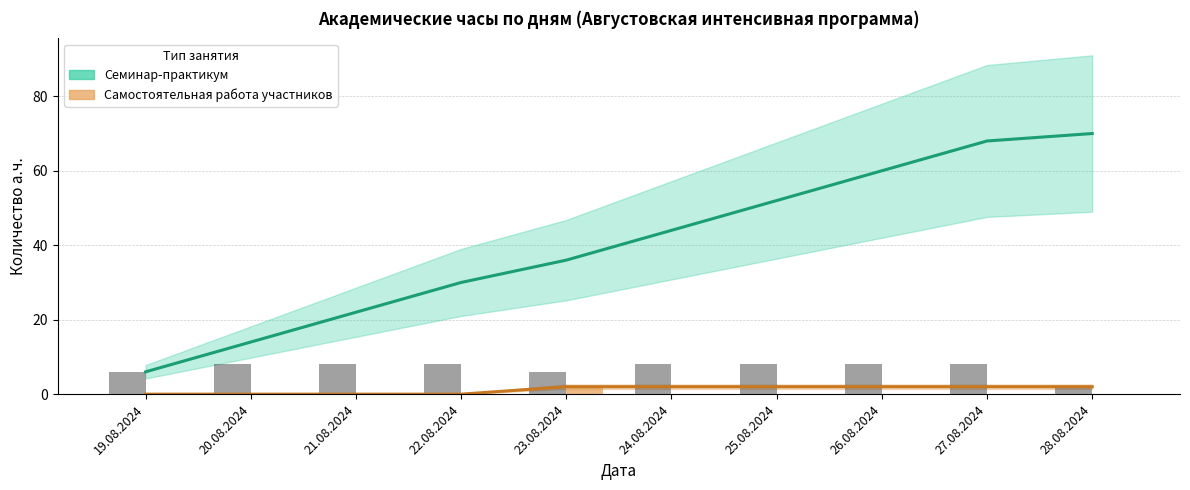

What is the approximate value of Самостоятельная работа участников at 25.08.2024?

2